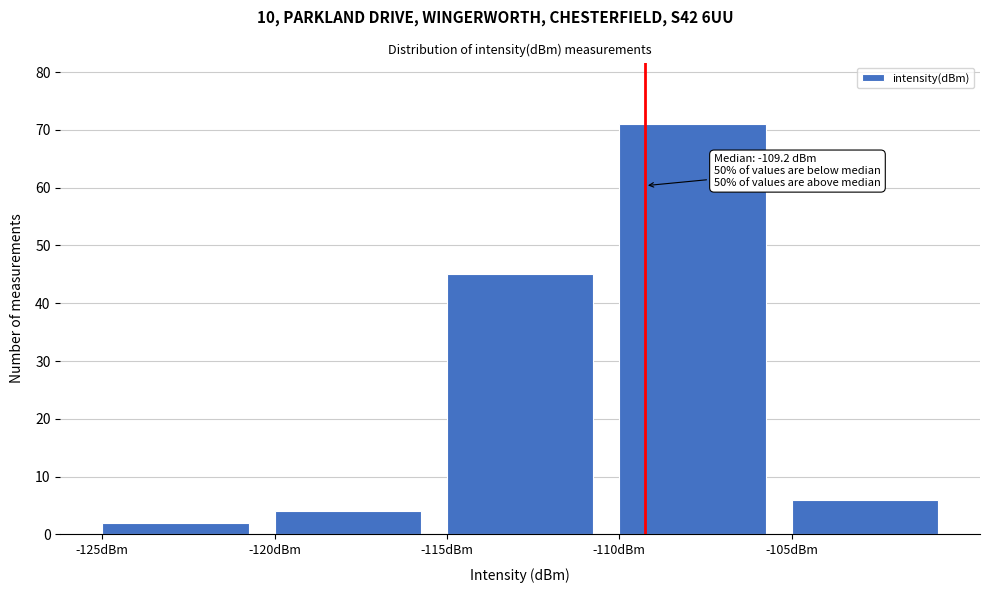

Over which range of the x-axis is the bar tallest?

-110 to -105